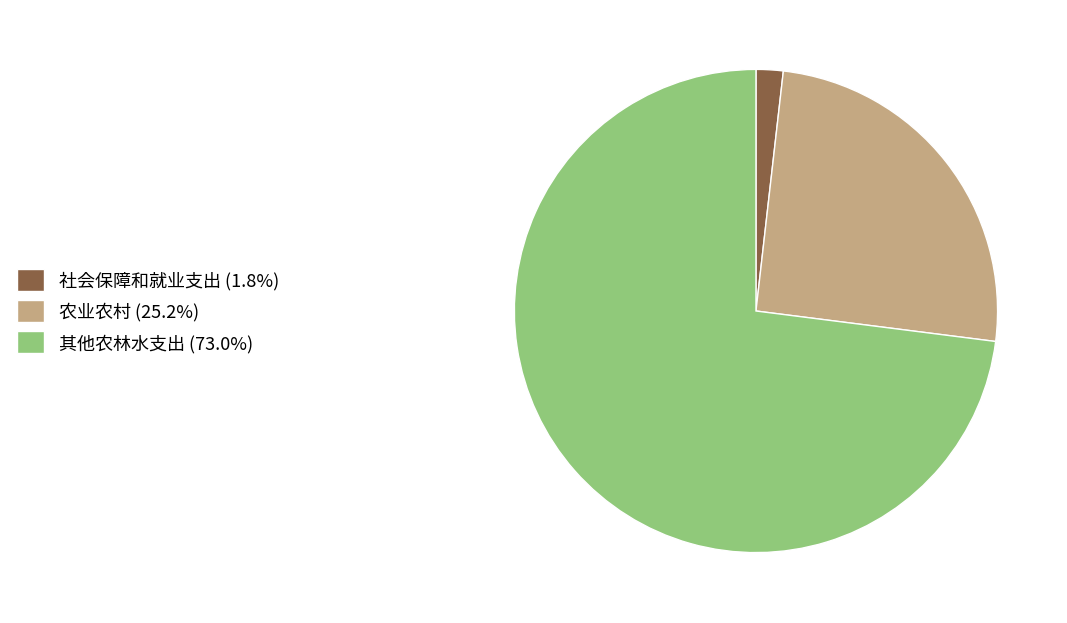

What is the ratio of the value at 农业农村 (25.2%) to the value at 其他农林水支出 (73.0%)?

0.3